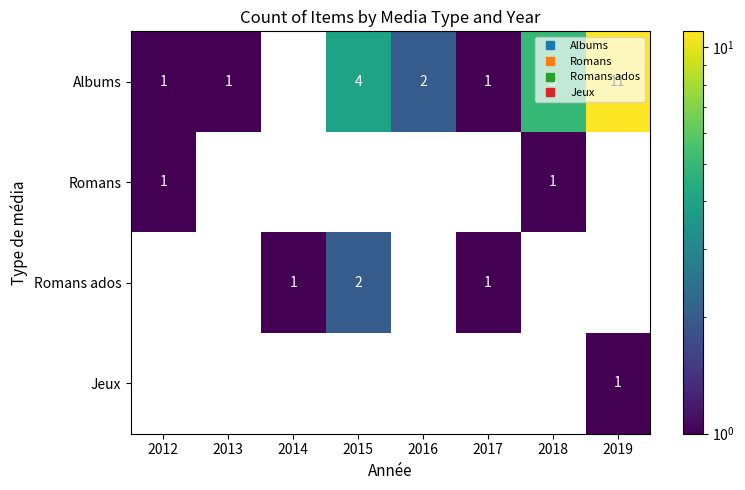

What is the difference between the maximum and minimum values in the Albums series?

11